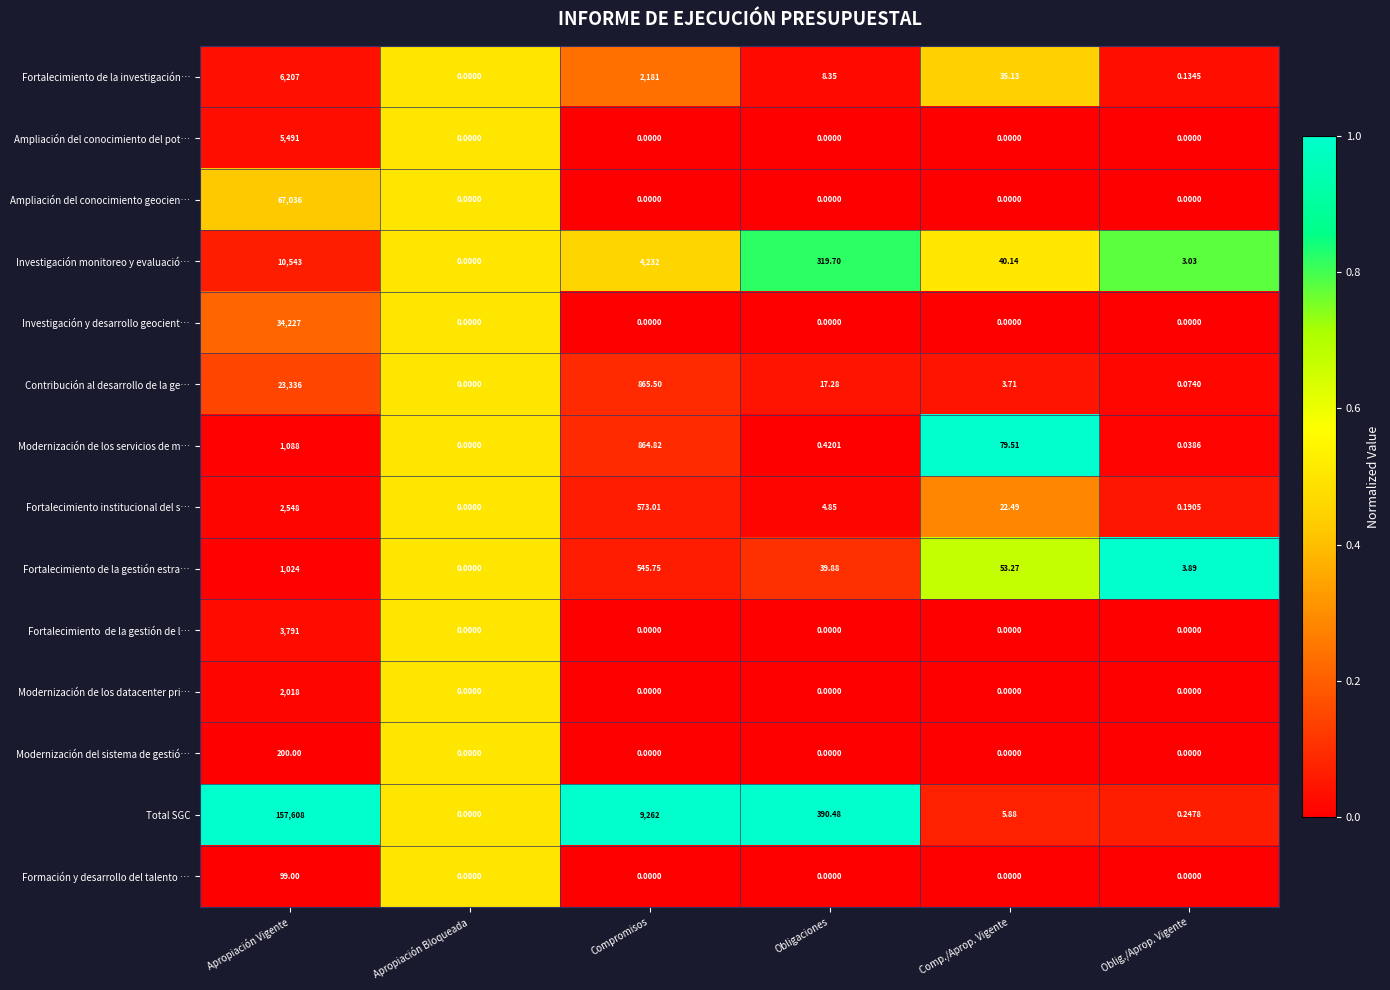

At which label does Contribución al desarrollo de la ge… reach its peak?

Apropiación Vigente